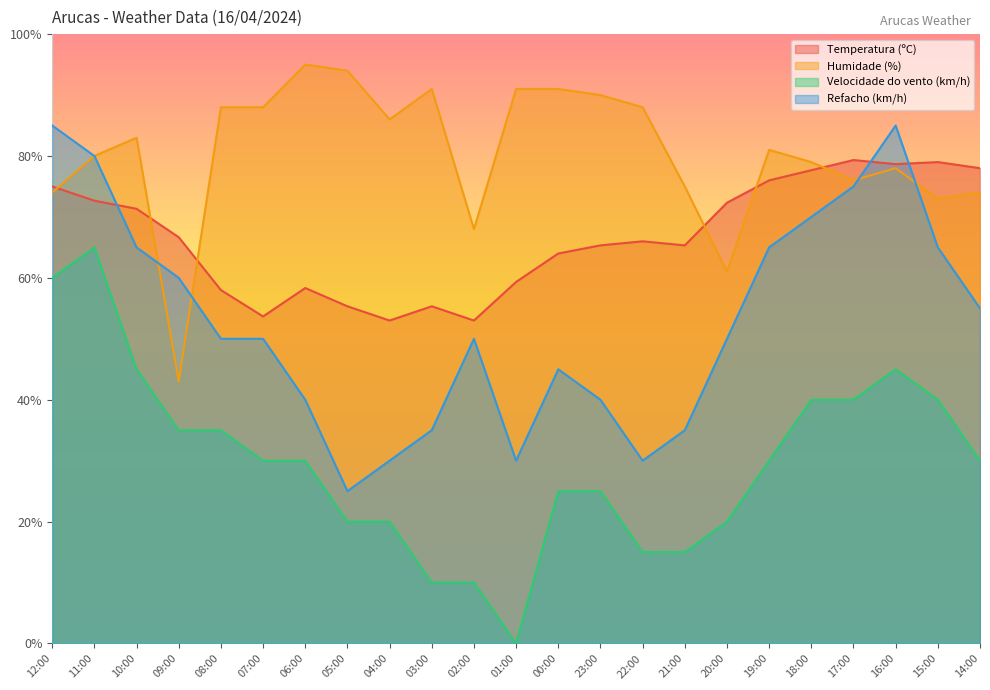

Rank the series by their average value, from highest to lowest.

Humidade (%), Temperatura (ºC), Refacho (km/h), Velocidade do vento (km/h)